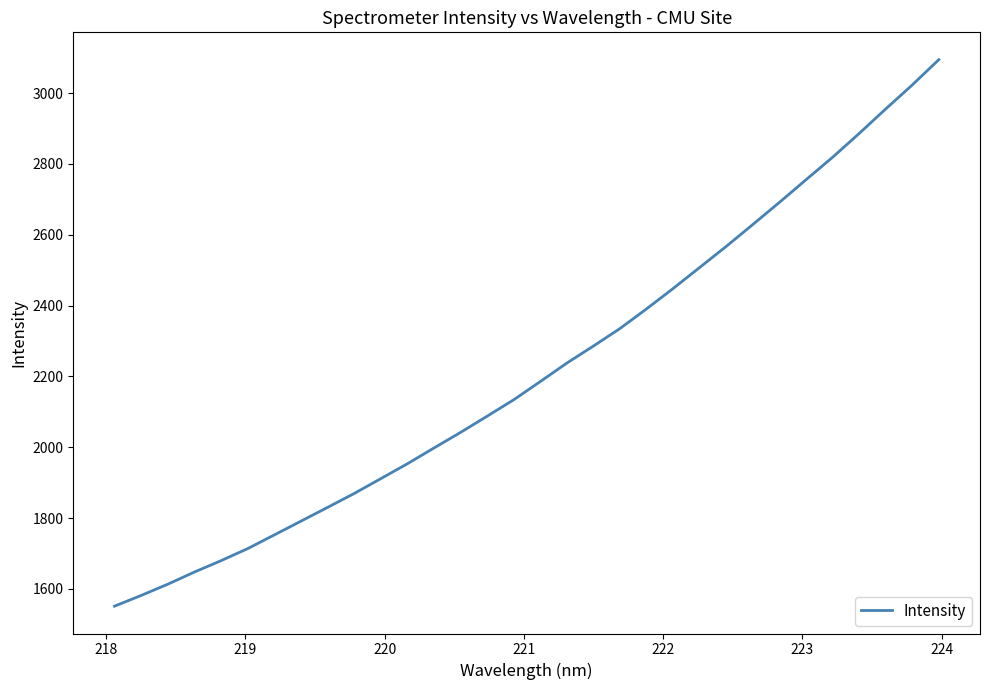

What is the difference between the maximum and minimum values?

1543.3